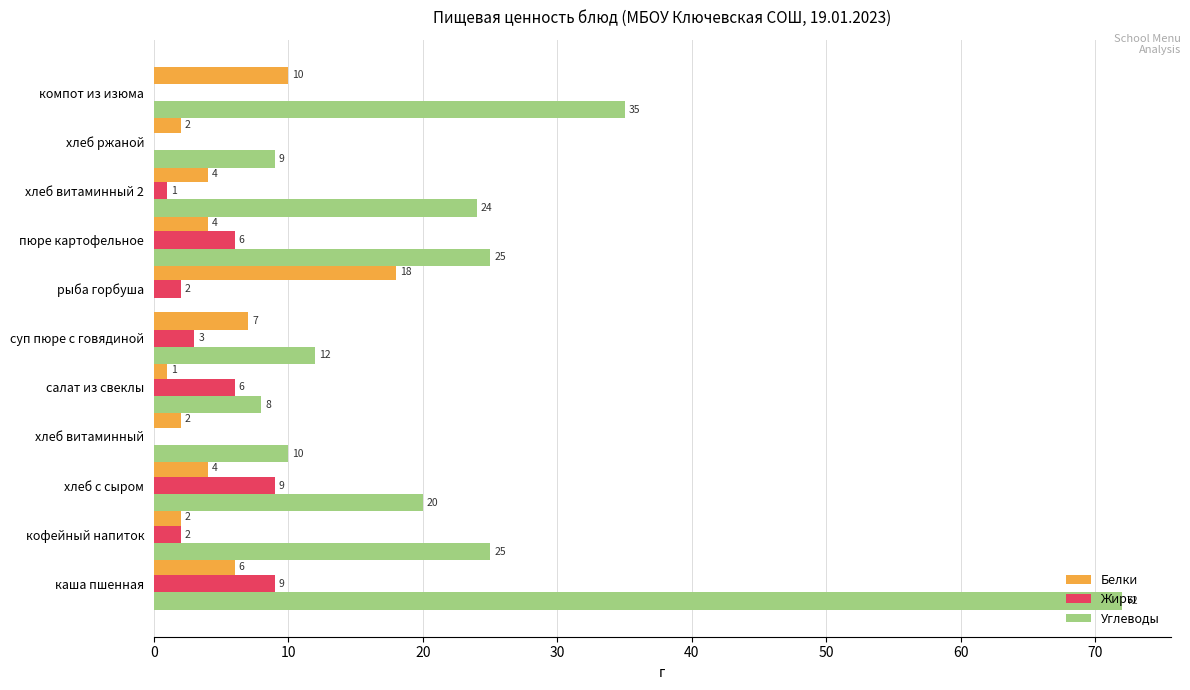

Between хлеб витаминный and хлеб витаминный 2, which series saw the biggest shift?

Углеводы